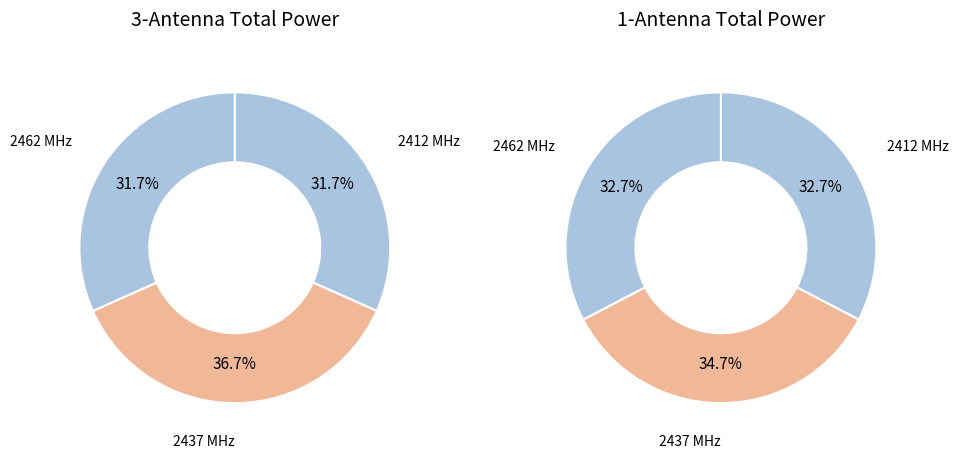

Is 3-antenna (2412) the majority of the pie?

No